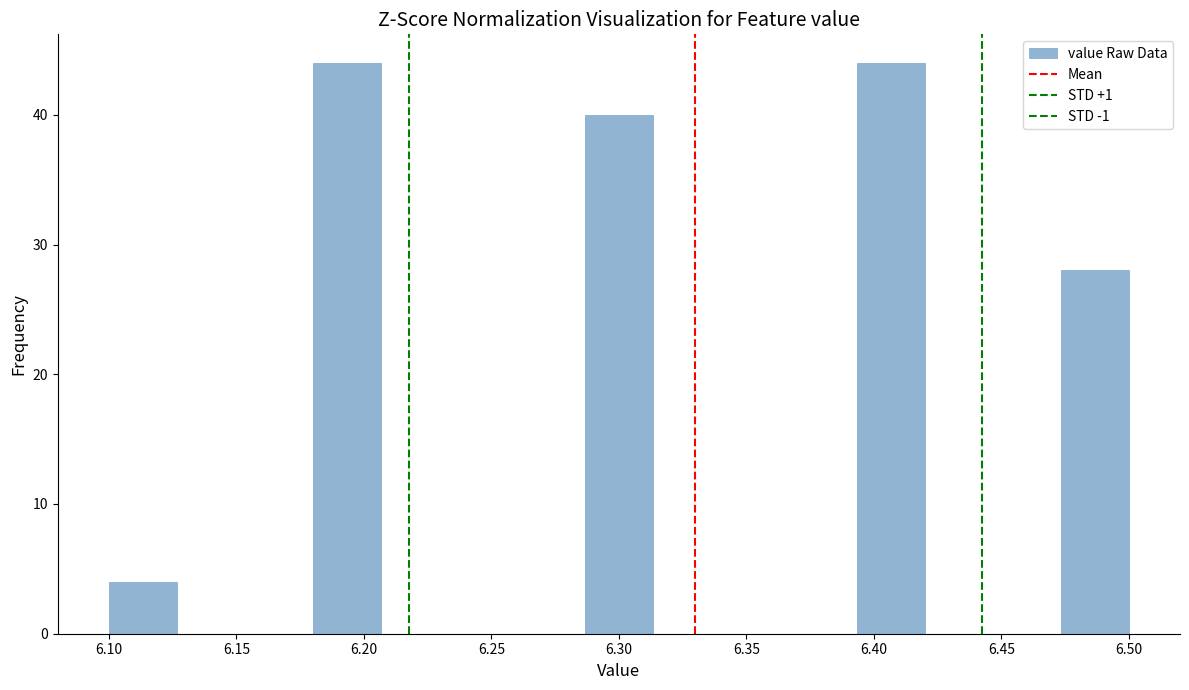

Reading left to right, transcribe this chart: for each bar, give the range it covers on the x-axis and its height. Neither the bar edges nor the heights are printed on the chart, so give them approximately, as read against the axes.

6.100 to 6.125: 4
6.125 to 6.155: 0
6.155 to 6.180: 0
6.180 to 6.205: 44
6.205 to 6.235: 0
6.235 to 6.260: 0
6.260 to 6.285: 0
6.285 to 6.315: 40
6.315 to 6.340: 0
6.340 to 6.365: 0
6.365 to 6.395: 0
6.395 to 6.420: 44
6.420 to 6.445: 0
6.445 to 6.475: 0
6.475 to 6.500: 28